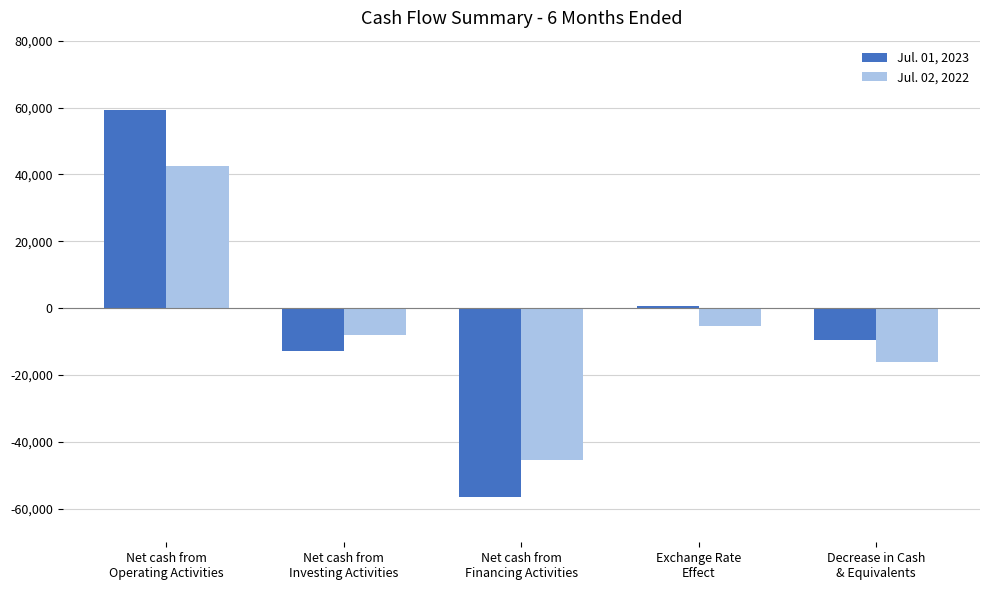

What position from the right is Decrease in Cash
& Equivalents?

1